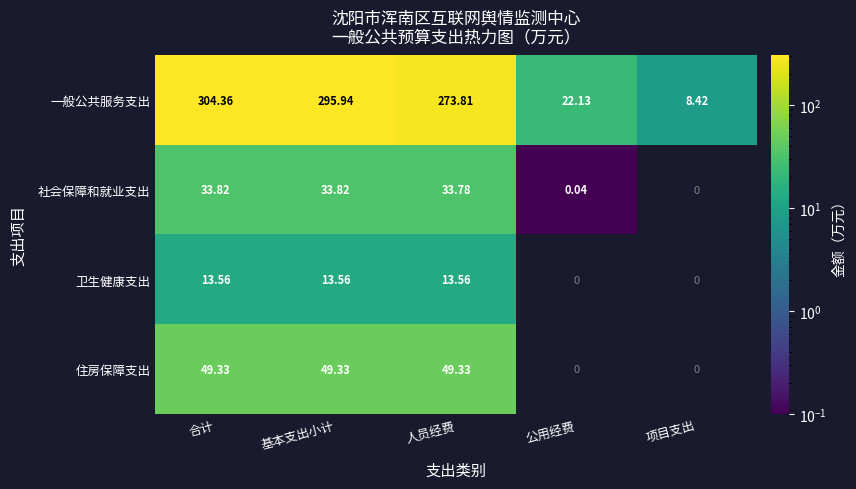

What is the spread (max minus min) of values at 人员经费?

260.2